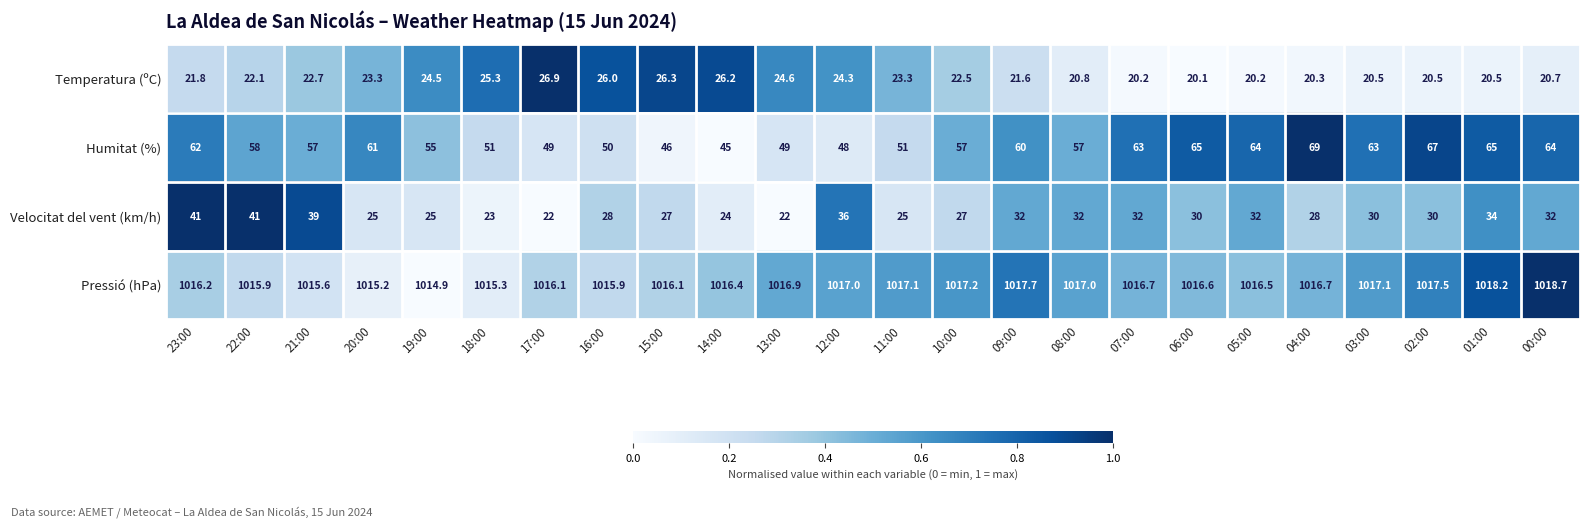

What is the difference between the maximum and second lowest values in the Humitat (%) series?

23.0